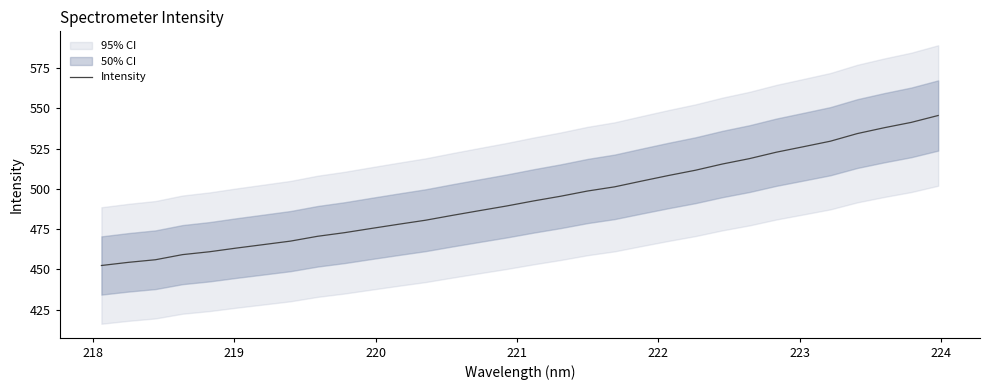

What is the minimum value for Intensity?

452.4